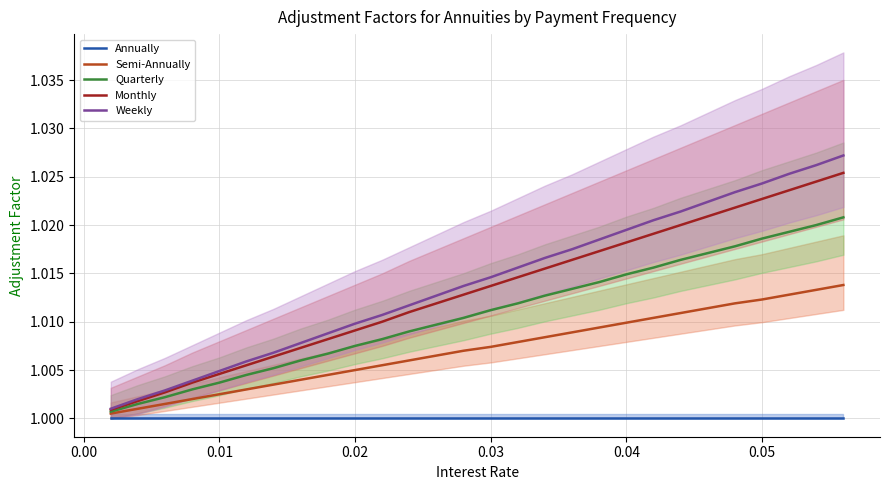

True or false: Weekly and Semi-Annually intersect in this chart.

False